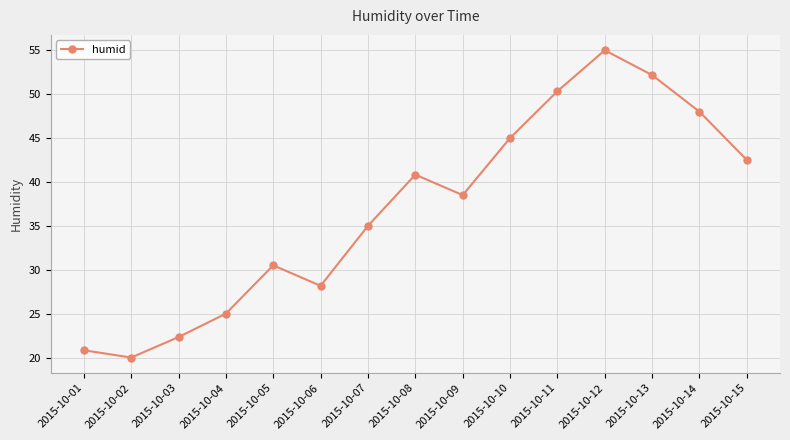

What is the change in value from 2015-10-04 to 2015-10-07?

+10.0